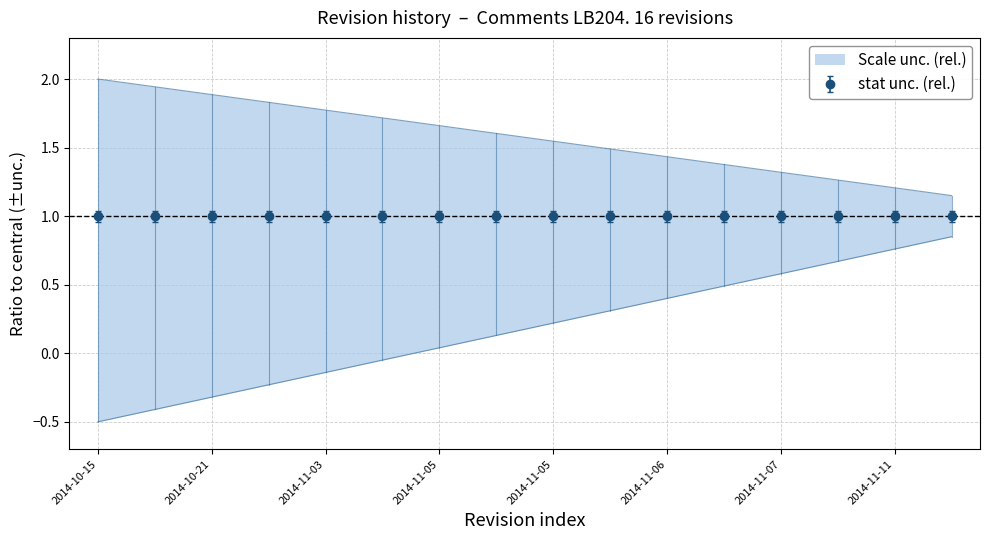

At which category does the chart reach its peak across all series?

2014-10-15